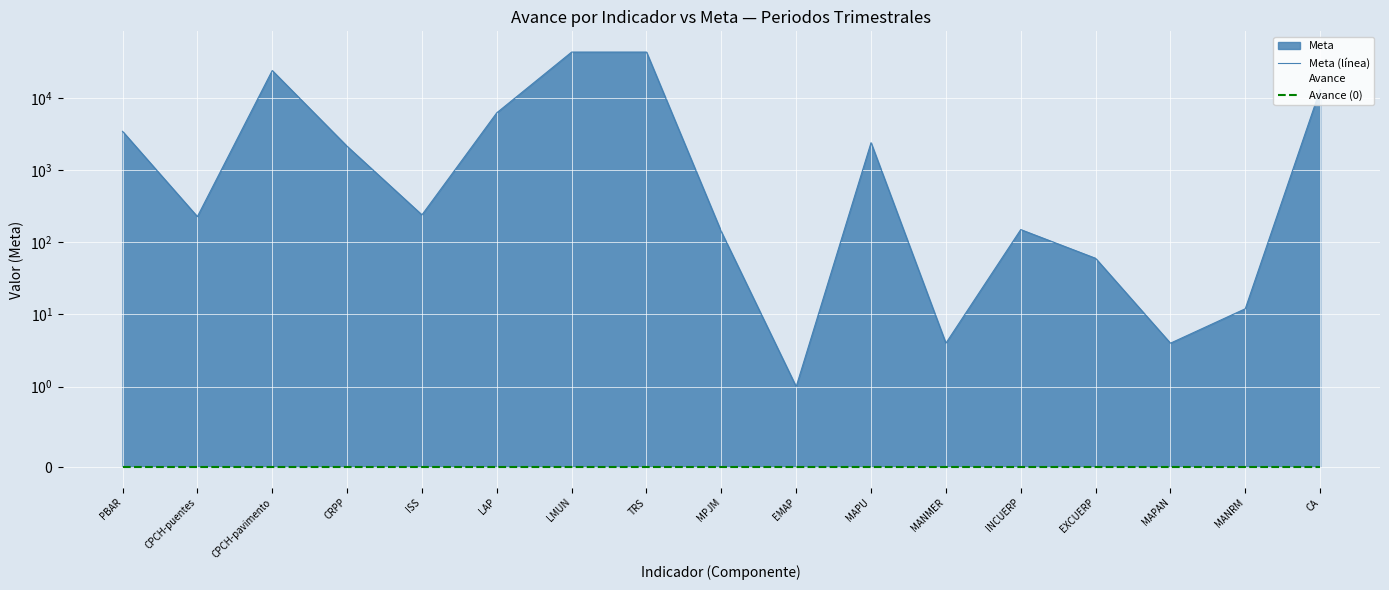

At which category is the sum across all series the highest?

LMUN